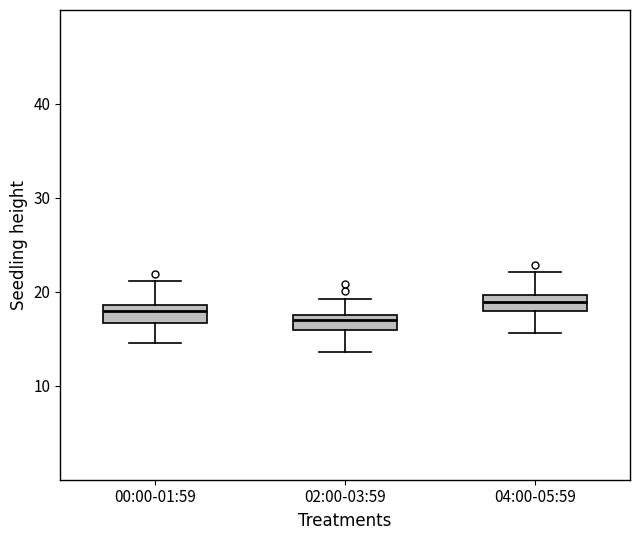

Reading left to right, read every box against the y-axis: the position of its median line, the range the box covers, and the ends of its whiskers. The values are not printed on the chart, so give them approximately, as read against the axis.

00:00-01:59: median 18, box 17 to 19, whiskers 15 to 21
02:00-03:59: median 17, box 16 to 18, whiskers 14 to 19
04:00-05:59: median 19, box 18 to 20, whiskers 16 to 22